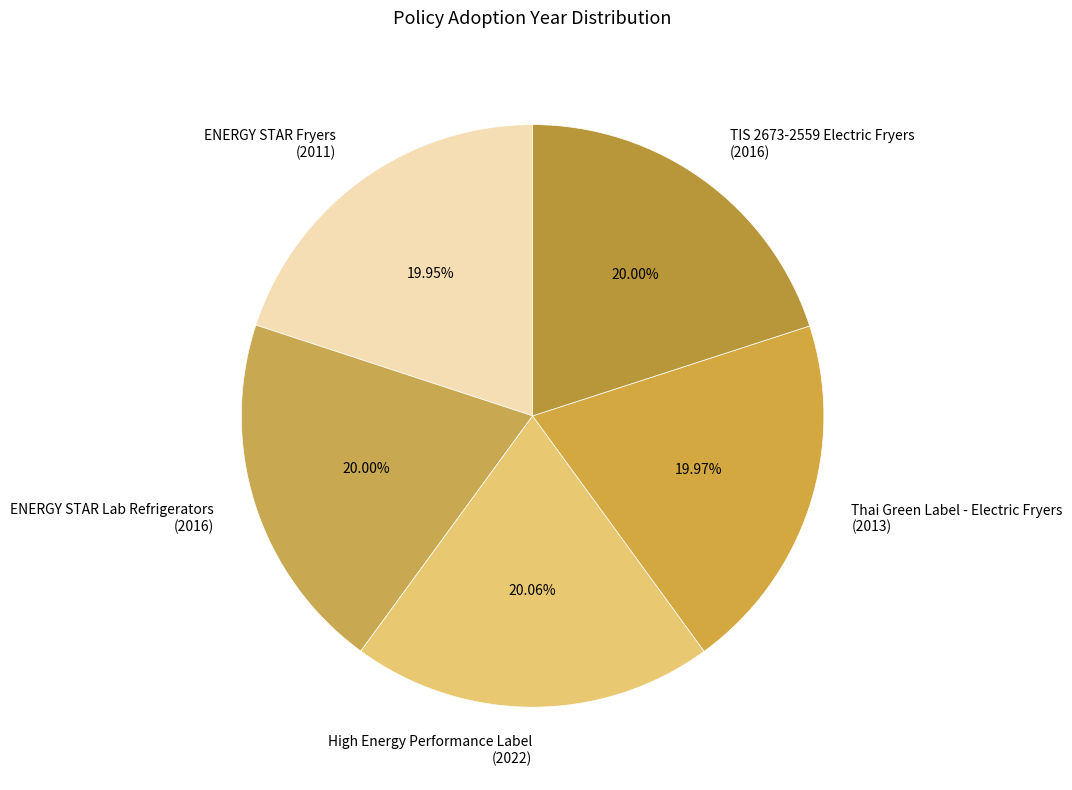

Combined, do Thai Green Label - Electric Fryers (2013) and High Energy Performance Label (2022) account for over 50%?

No